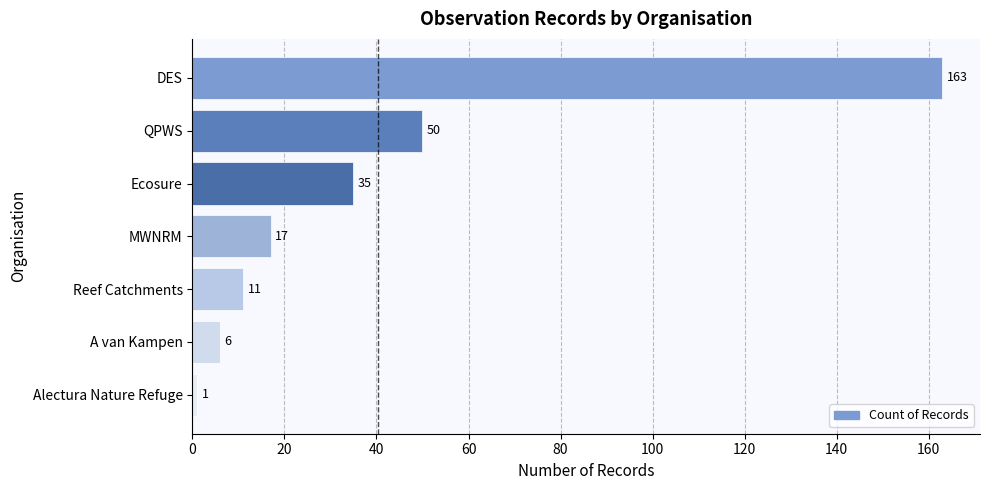

Reading bottom to top, what are all the values shown in this chart?

Alectura Nature Refuge=1	A van Kampen=6	Reef Catchments=11	MWNRM=17	Ecosure=35	QPWS=50	DES=163